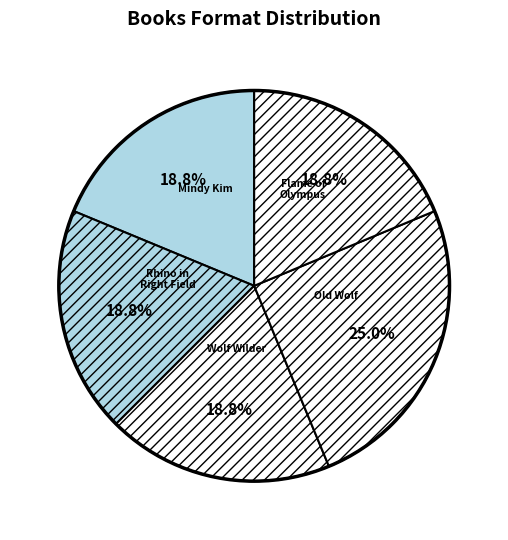

Is it true that Old Wolf is 13% of the pie?

False